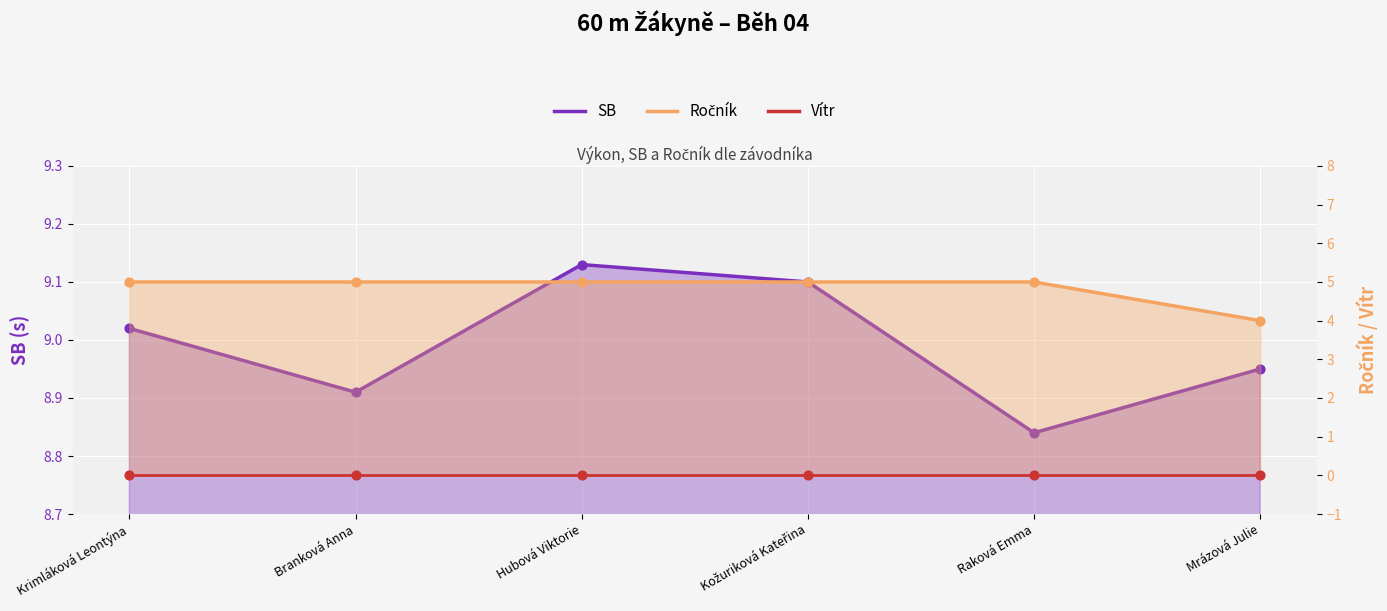

Which series contains the highest Y value?

SB